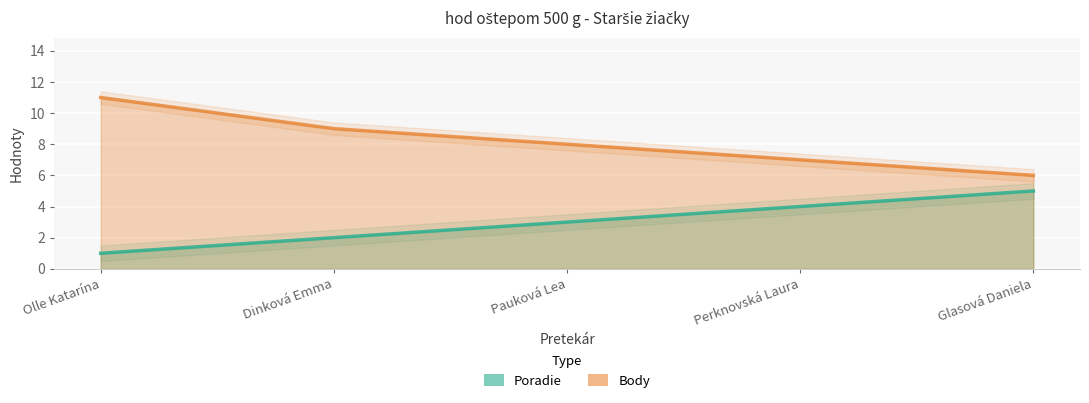

At which label does Poradie reach its minimum?

Olle Katarína